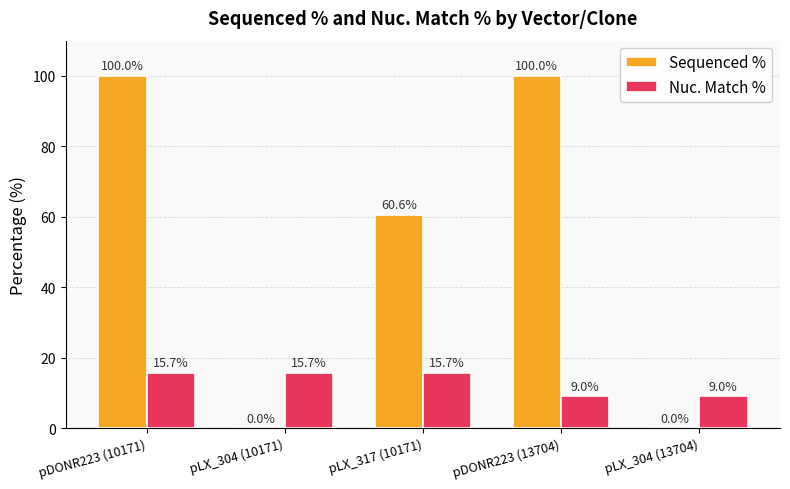

What is the highest value of the Nuc. Match % series?

15.7